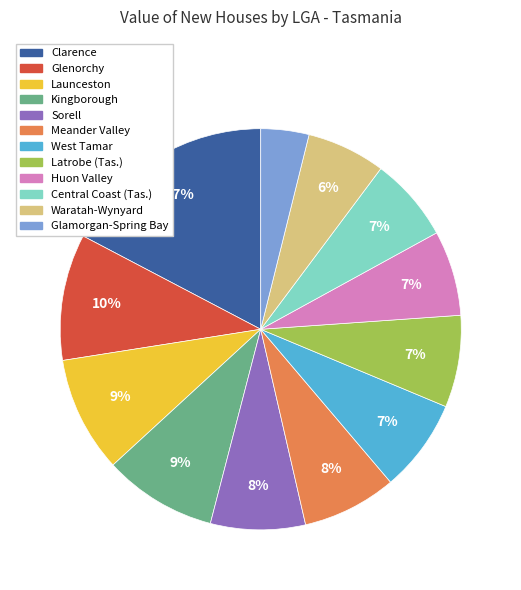

Combined, do Launceston and Meander Valley account for over 50%?

No